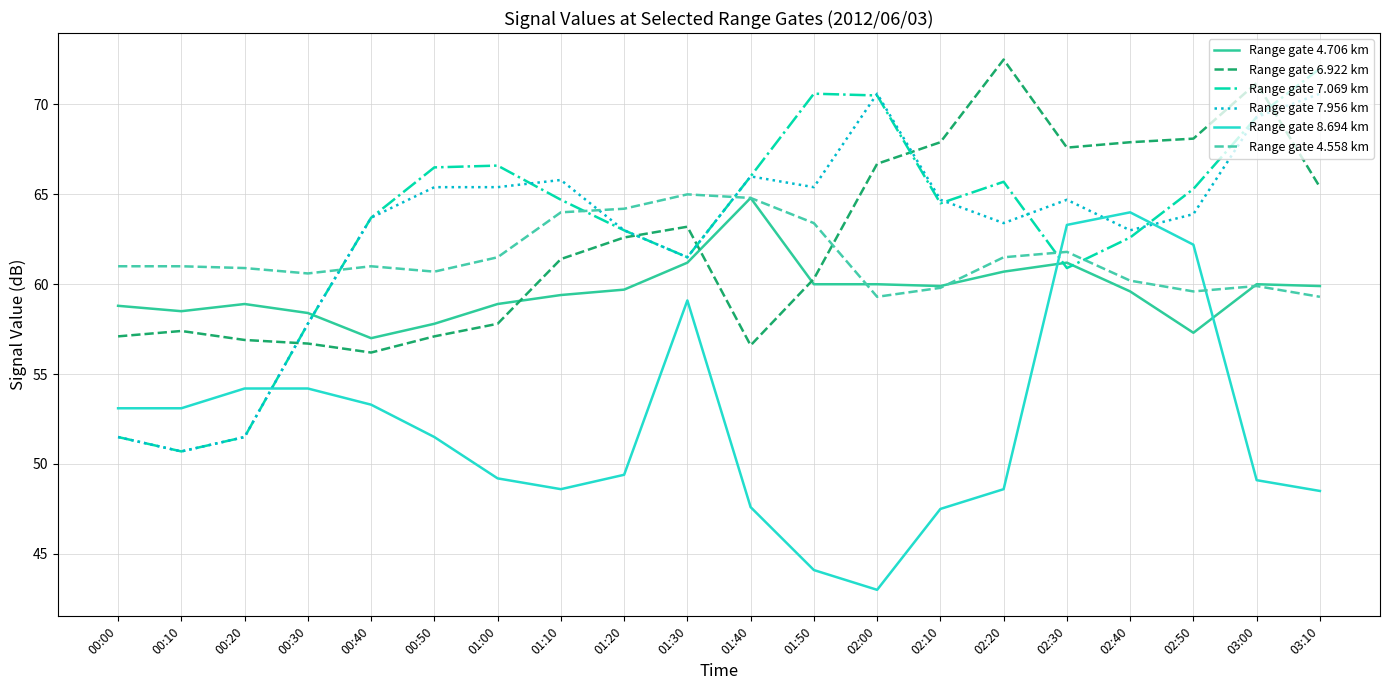

What is the spread (max minus min) of values at 00:30?

6.4